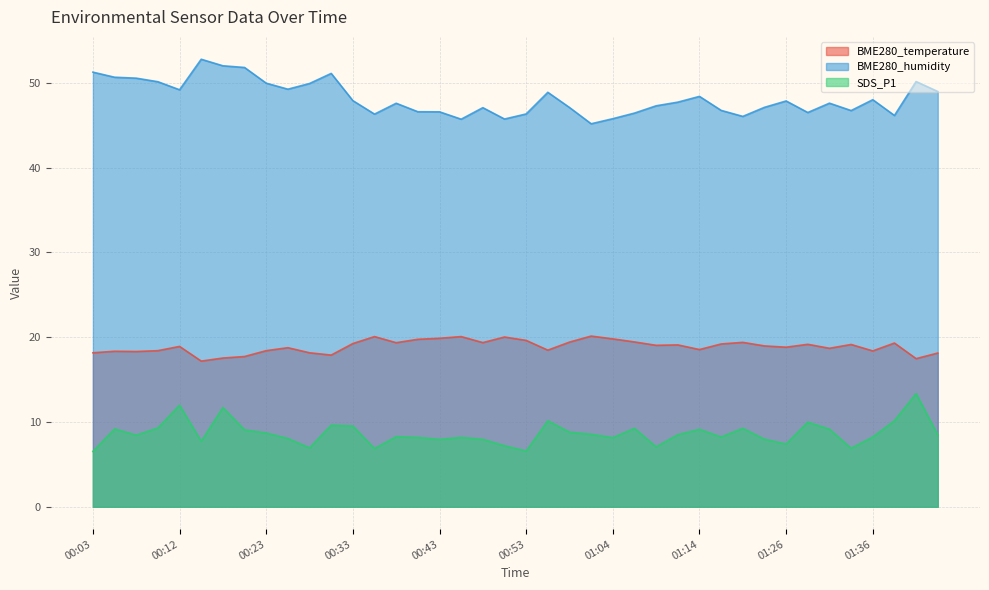

How many lines are shown in the chart?

3